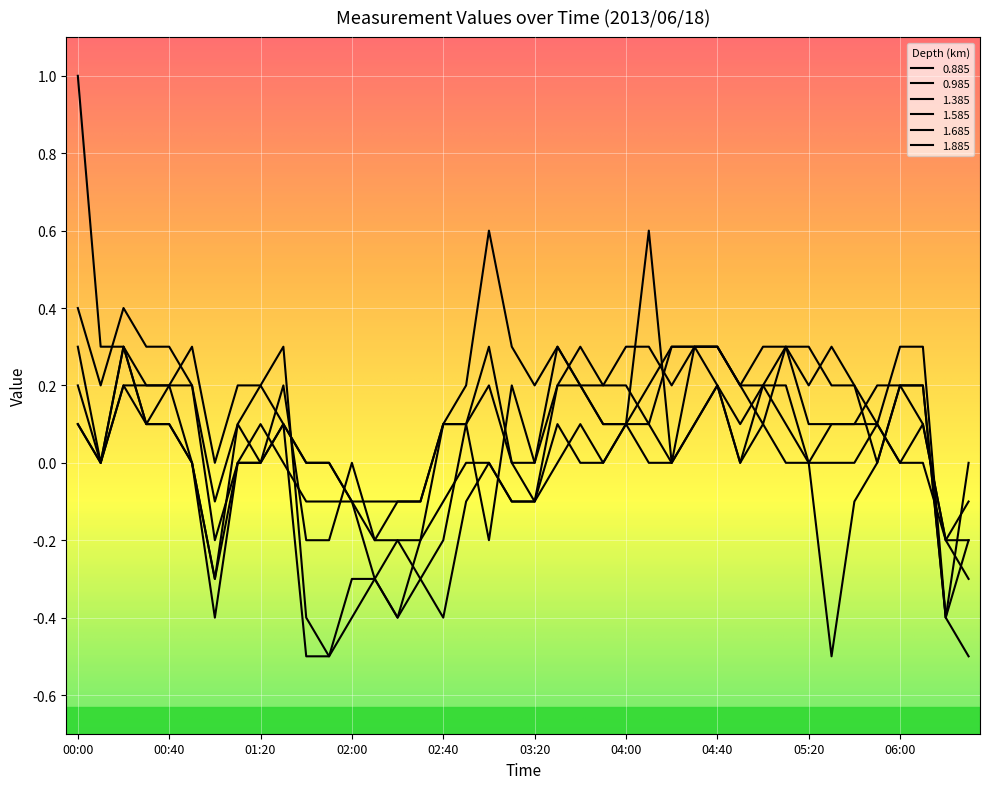

Is this an area chart (filled region under the line)?

No